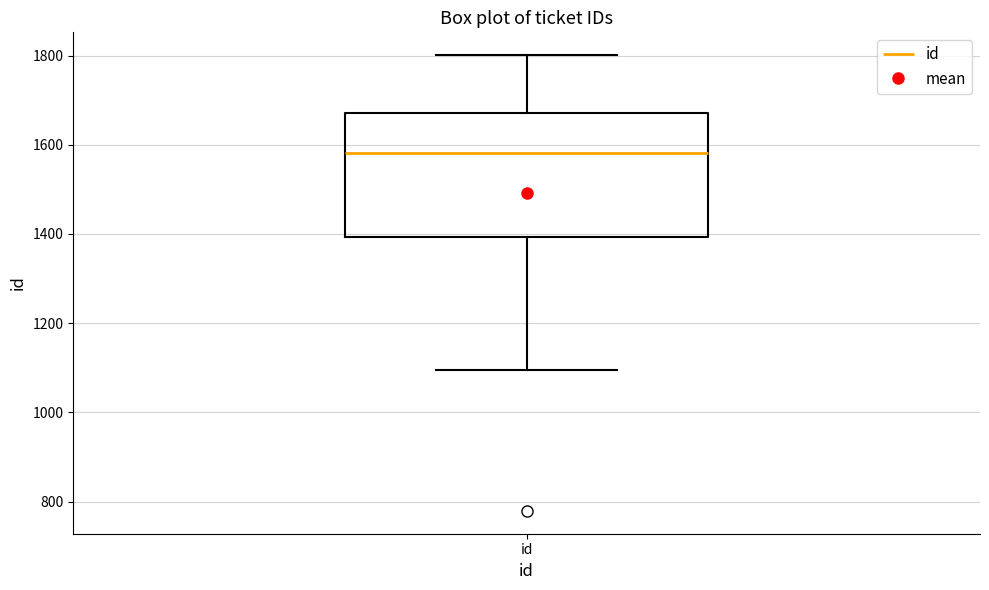

Transcribe this box plot: give where the median line is, the range the box spans, and where the two whiskers end, as read against the y-axis. The values are not printed on the chart, so give them approximately, as read against the axis.

median 1580, box 1400 to 1680, whiskers 1100 to 1800